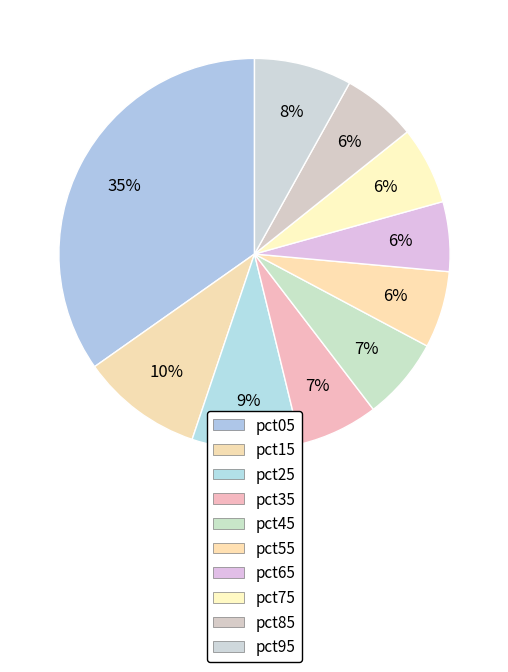

Is there any slice that represents more than half of the pie?

No